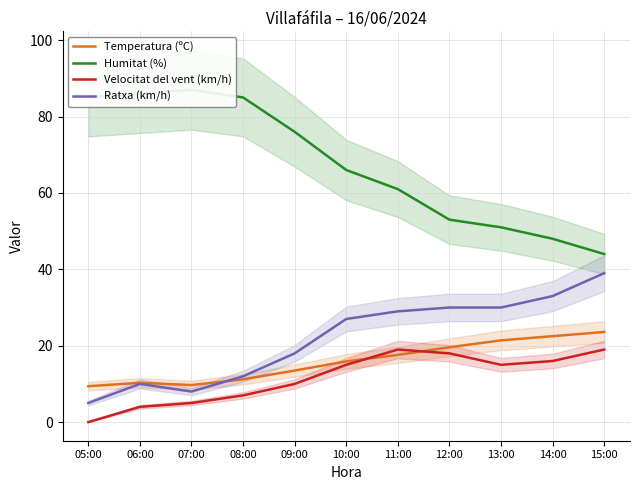

At which label does Humitat (%) reach its minimum?

15:00